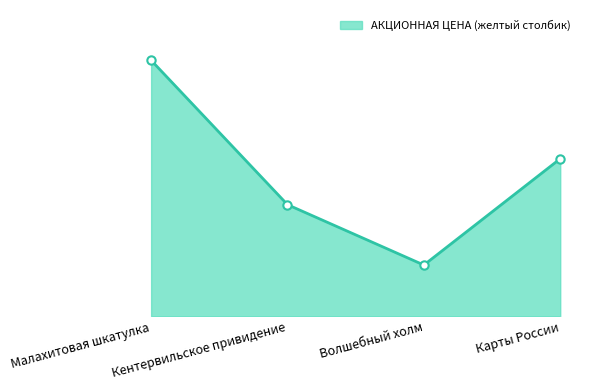

What is the minimum value shown in the chart?

234